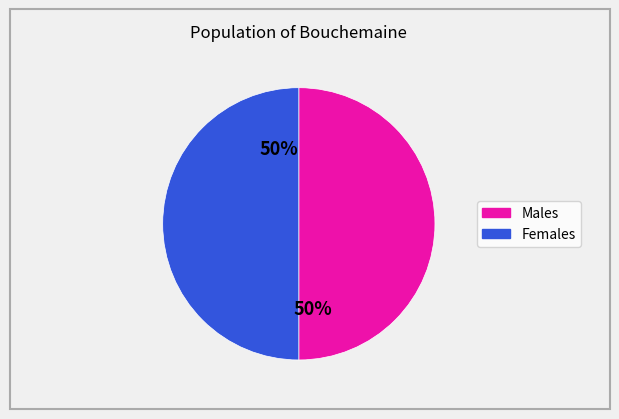

To the nearest percent, what is the average slice percentage?

50%